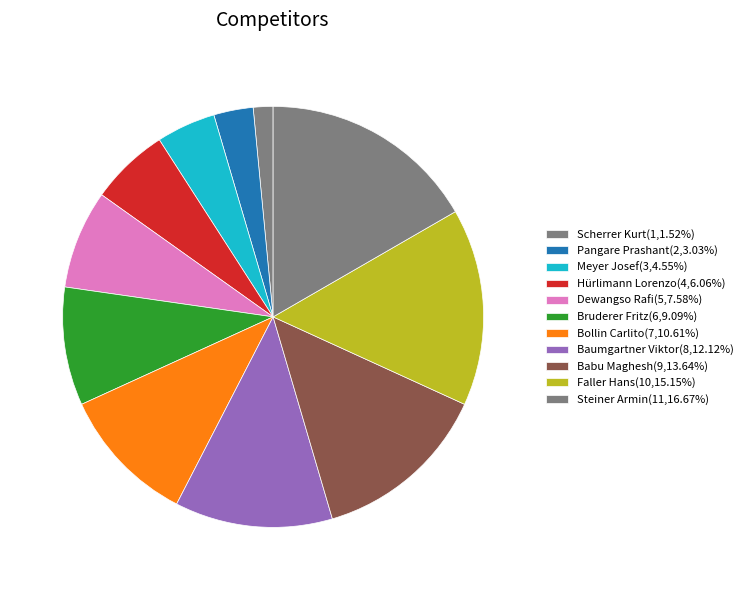

To the nearest percent, what is the difference between the Meyer Josef and Babu Maghesh slice percentages?

9%